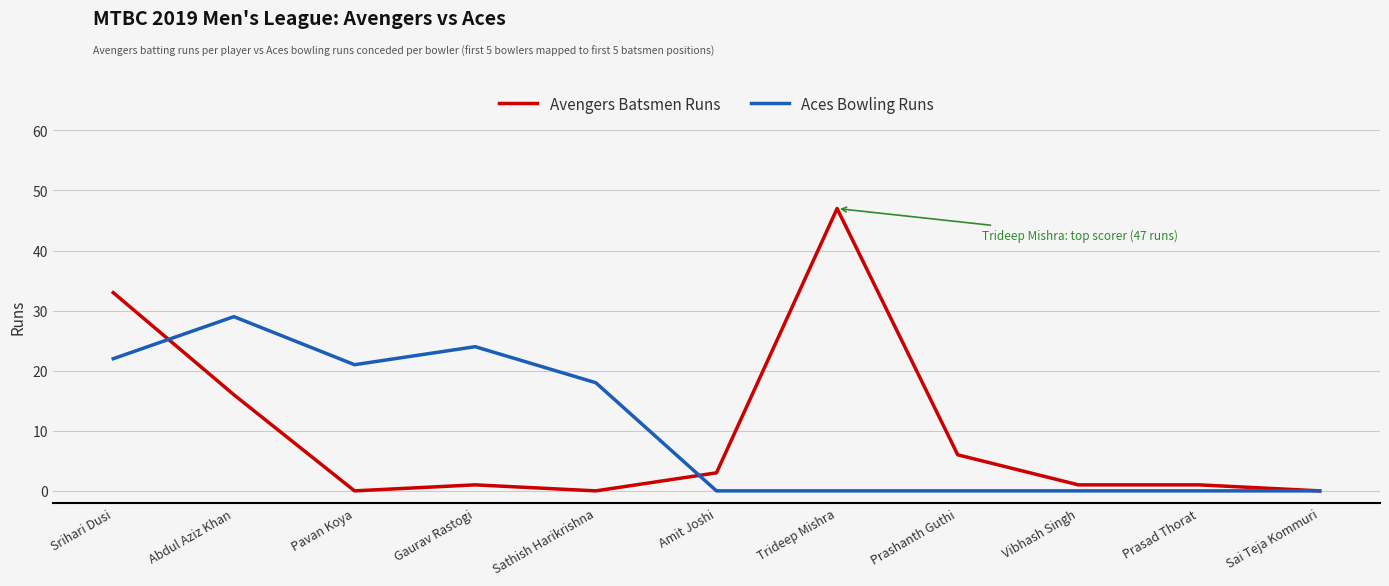

Between Pavan Koya and Vibhash Singh, which series saw the biggest shift?

Aces Bowling Runs